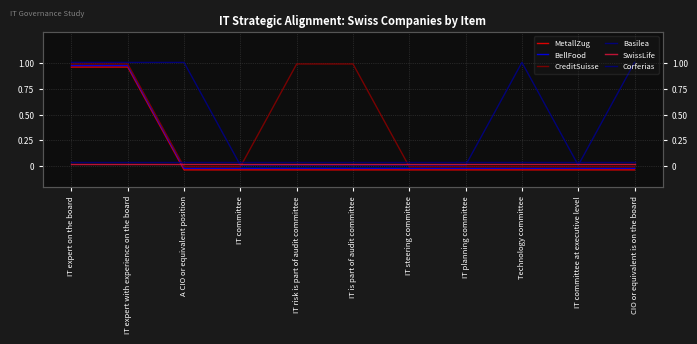

What is the label of the 10th point from the right?

IT expert with experience on the board